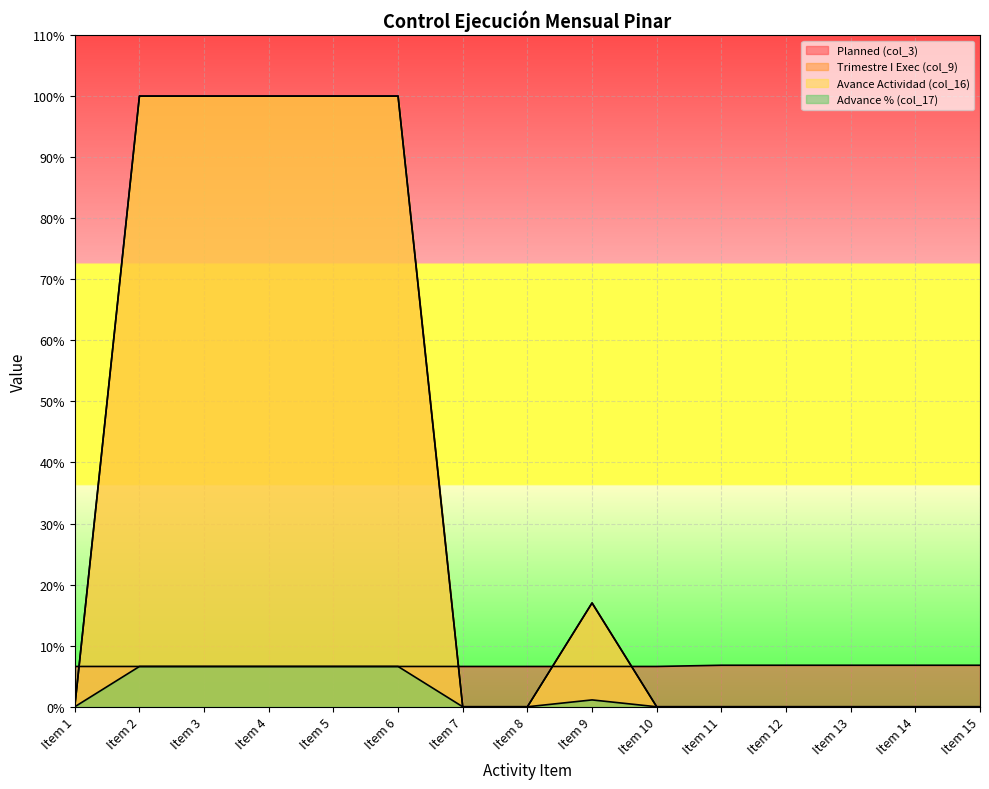

What is the difference between the maximum and second lowest values in the Avance Actividad (col_16) series?

1.0